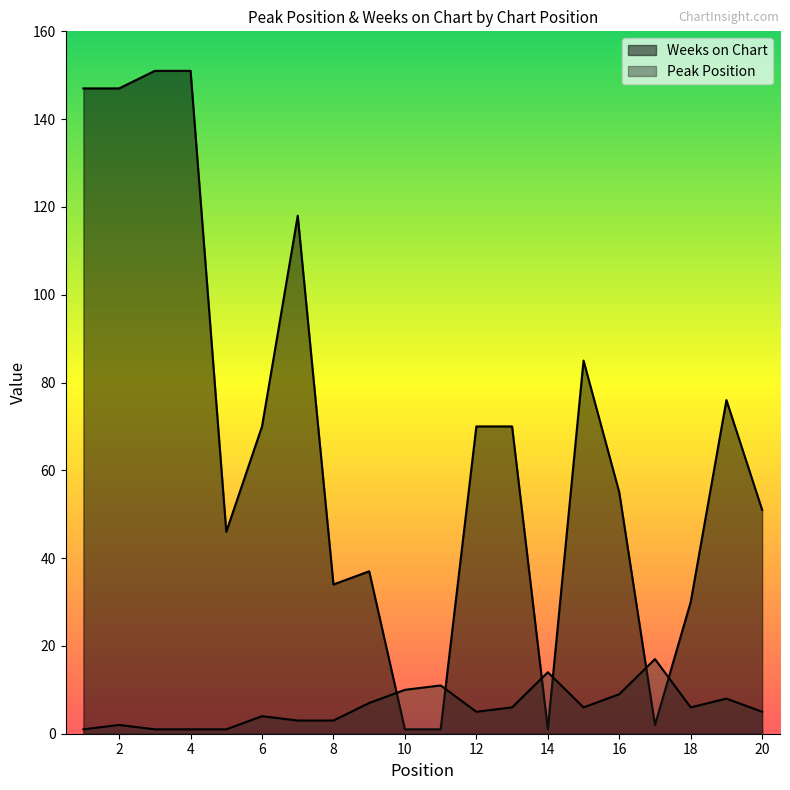

Between 3 and 1, which is larger?

3